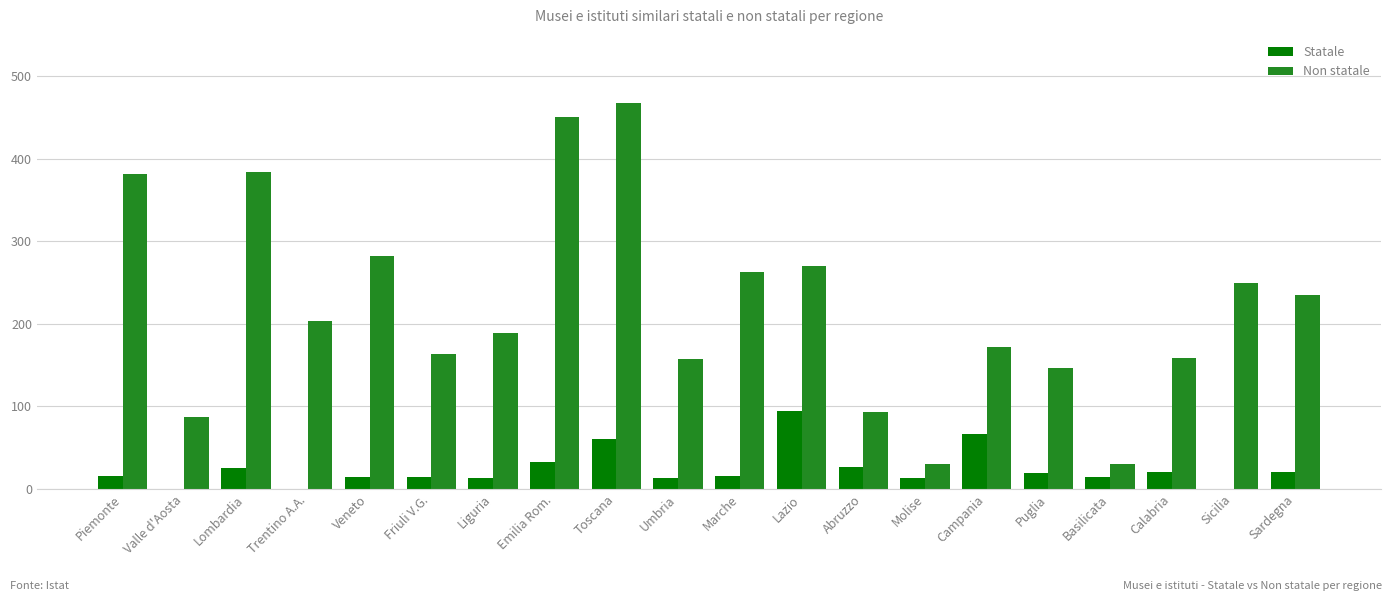

What is the maximum value for Statale?

94